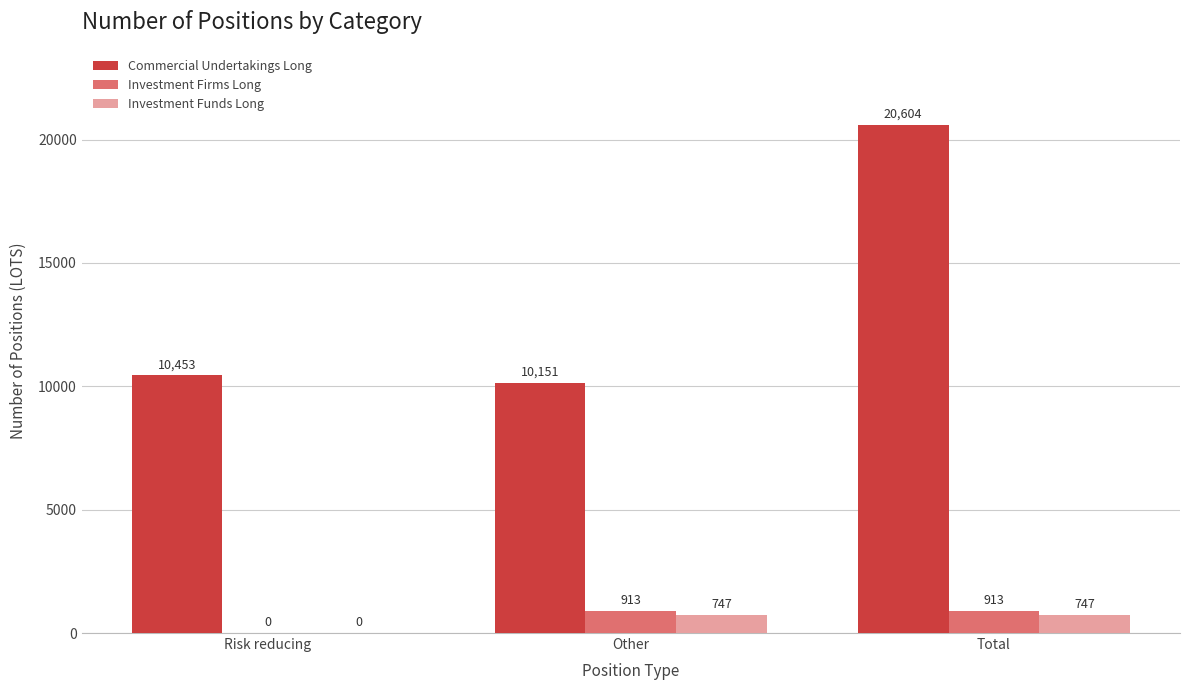

Which series changed the most between Risk reducing and Other?

Investment Firms Long